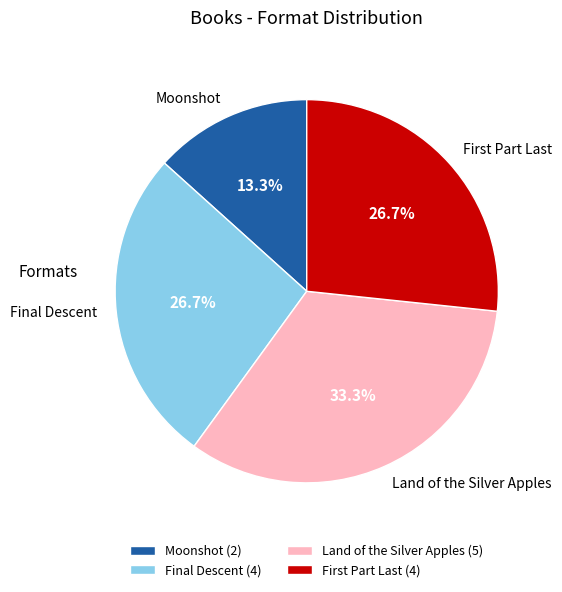

Which slice is the largest?

Land of the Silver Apples